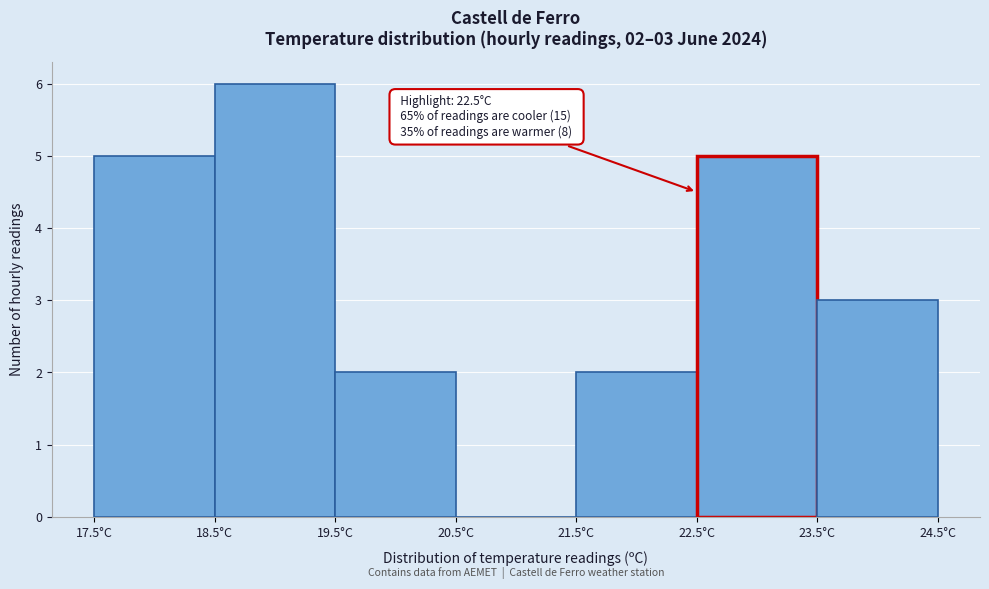

Over which range of the x-axis is the bar tallest?

18.5 to 19.5